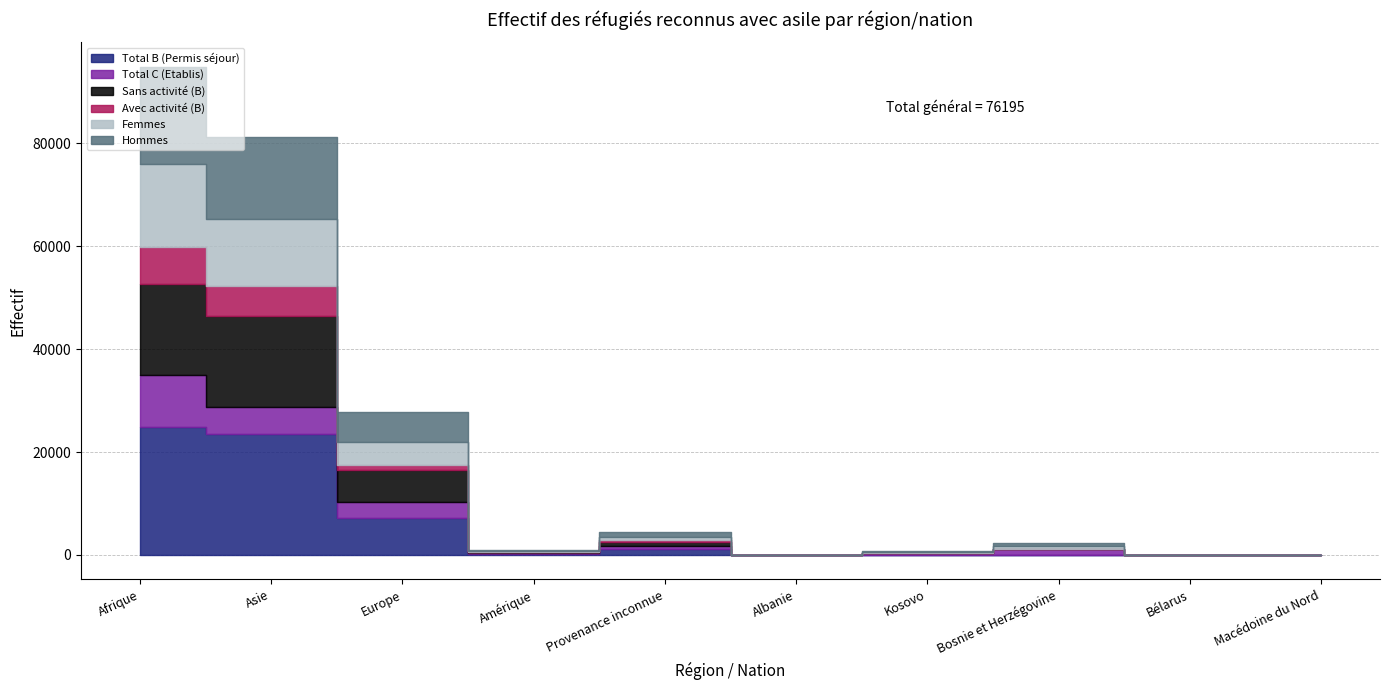

Reading right to left, what are all the values shown in this chart?

Total B (Permis séjour): Macédoine du Nord=4	Bélarus=14	Bosnie et Herzégovine=13	Kosovo=50	Albanie=16	Provenance inconnue=1170	Amérique=218	Europe=7114	Asie=23592	Afrique=24847
Total C (Etablis): Macédoine du Nord=15	Bélarus=9	Bosnie et Herzégovine=1105	Kosovo=291	Albanie=13	Provenance inconnue=474	Amérique=160	Europe=3240	Asie=5193	Afrique=10187
Sans activité (B): Macédoine du Nord=2	Bélarus=10	Bosnie et Herzégovine=11	Kosovo=28	Albanie=10	Provenance inconnue=933	Amérique=182	Europe=6128	Asie=17577	Afrique=17611
Avec activité (B): Macédoine du Nord=2	Bélarus=4	Bosnie et Herzégovine=2	Kosovo=22	Albanie=6	Provenance inconnue=237	Amérique=36	Europe=986	Asie=6015	Afrique=7236
Femmes: Macédoine du Nord=10	Bélarus=9	Bosnie et Herzégovine=570	Kosovo=160	Albanie=17	Provenance inconnue=652	Amérique=182	Europe=4459	Asie=12850	Afrique=16116
Hommes: Macédoine du Nord=9	Bélarus=14	Bosnie et Herzégovine=548	Kosovo=181	Albanie=12	Provenance inconnue=992	Amérique=196	Europe=5895	Asie=15935	Afrique=18918